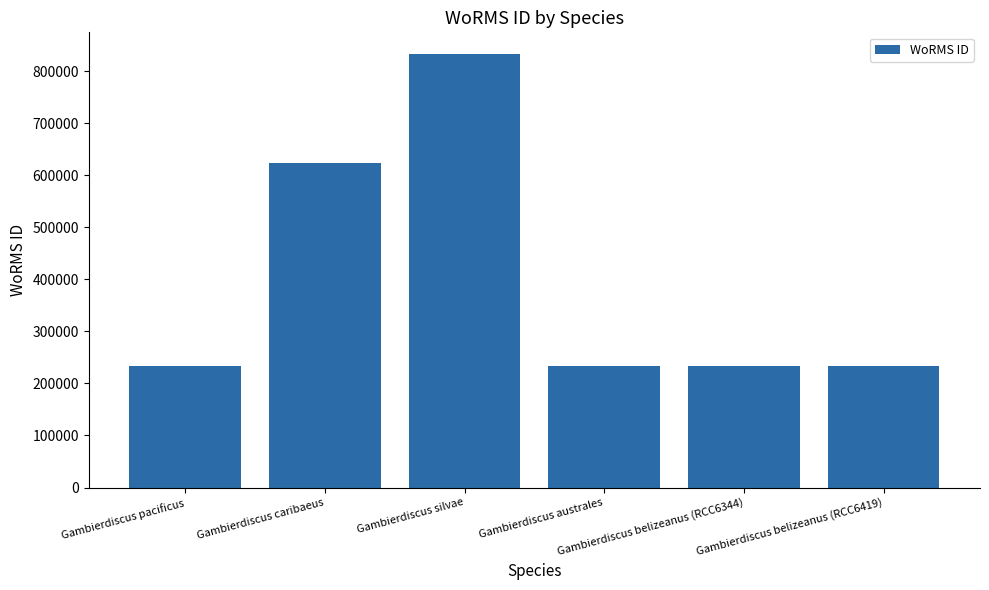

What is the difference between the values at Gambierdiscus caribaeus and Gambierdiscus belizeanus (RCC6344)?

390250